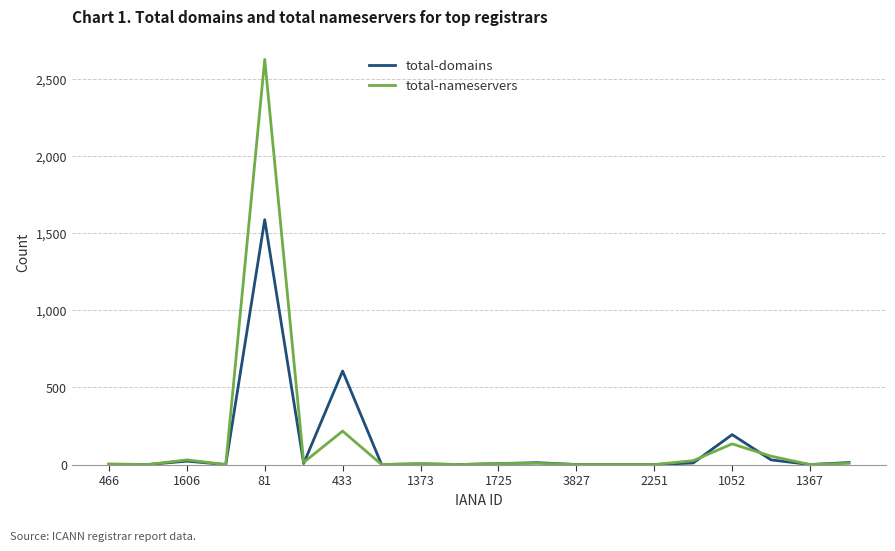

What is the greatest value displayed?

2629